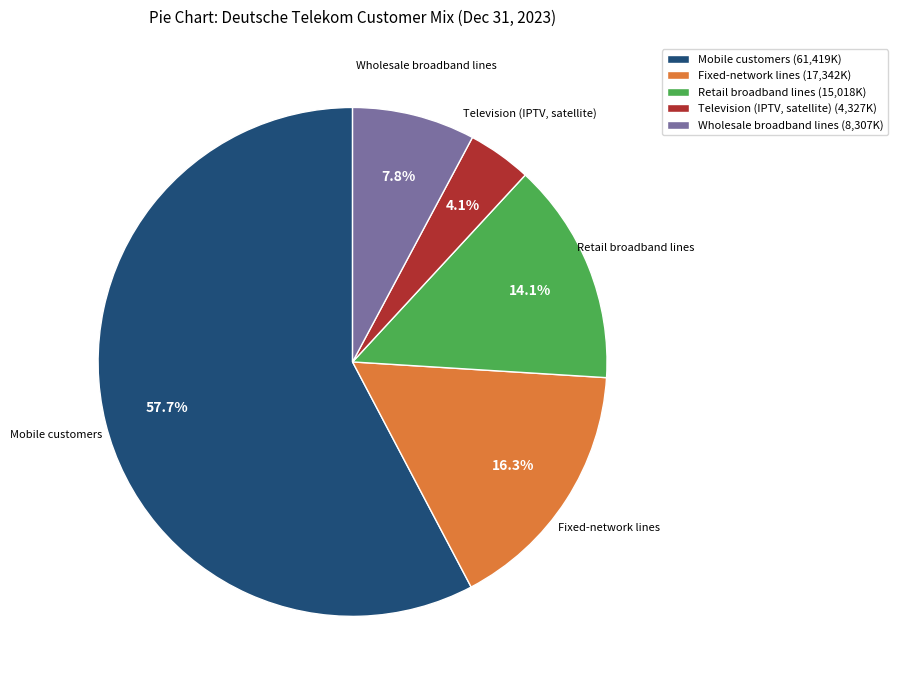

Which category accounts for the majority?

Mobile customers